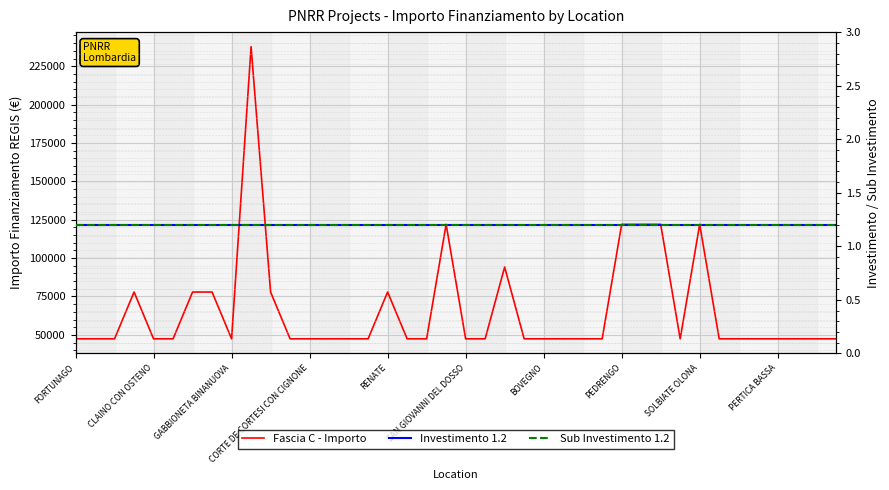

Which category has the lowest value in the Investimento 1.2 series?

FORTUNAGO